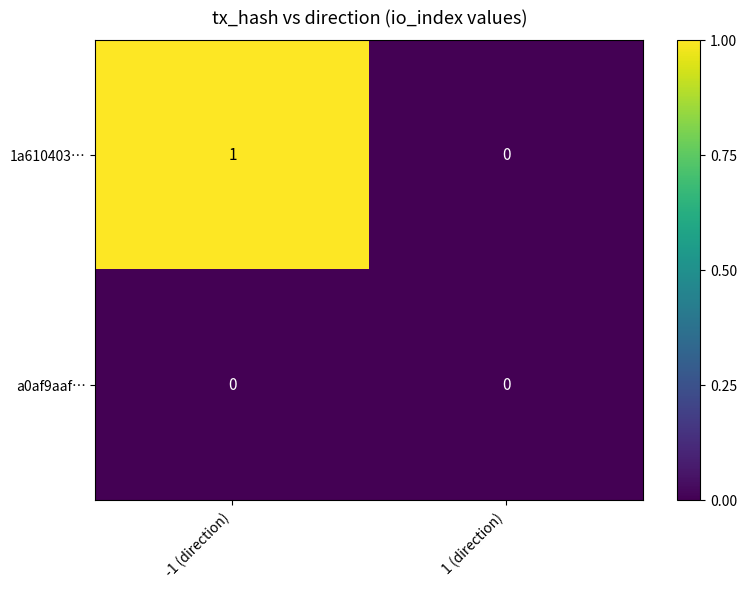

Rank the series by their maximum value, from highest to lowest.

1a610403…, a0af9aaf…